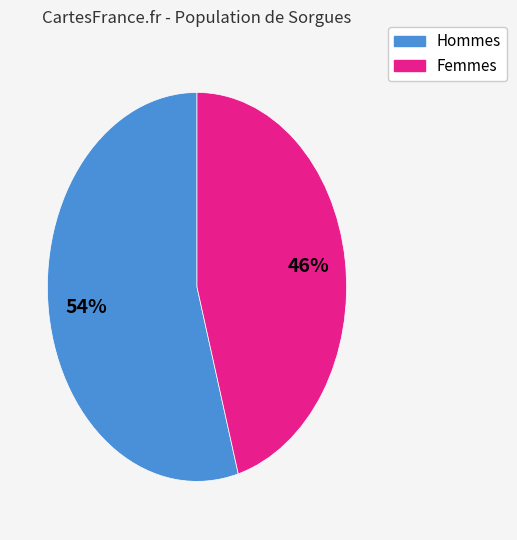

To the nearest percent, what is the average slice percentage?

50%